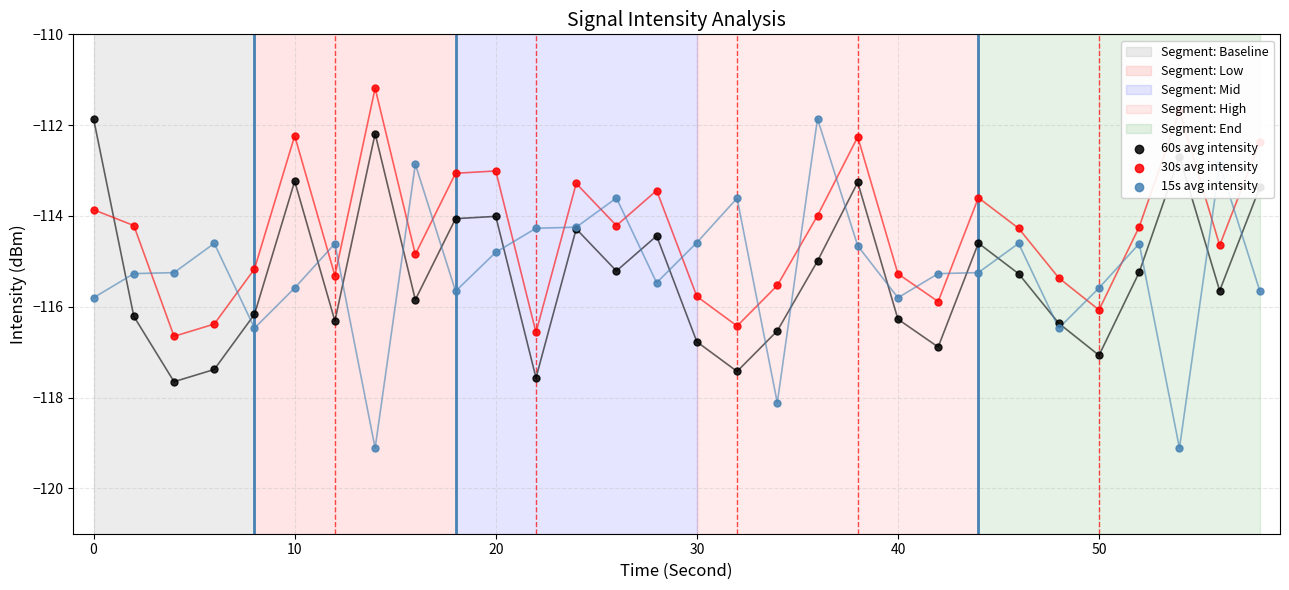

Which series contains the highest Y value?

30s avg intensity